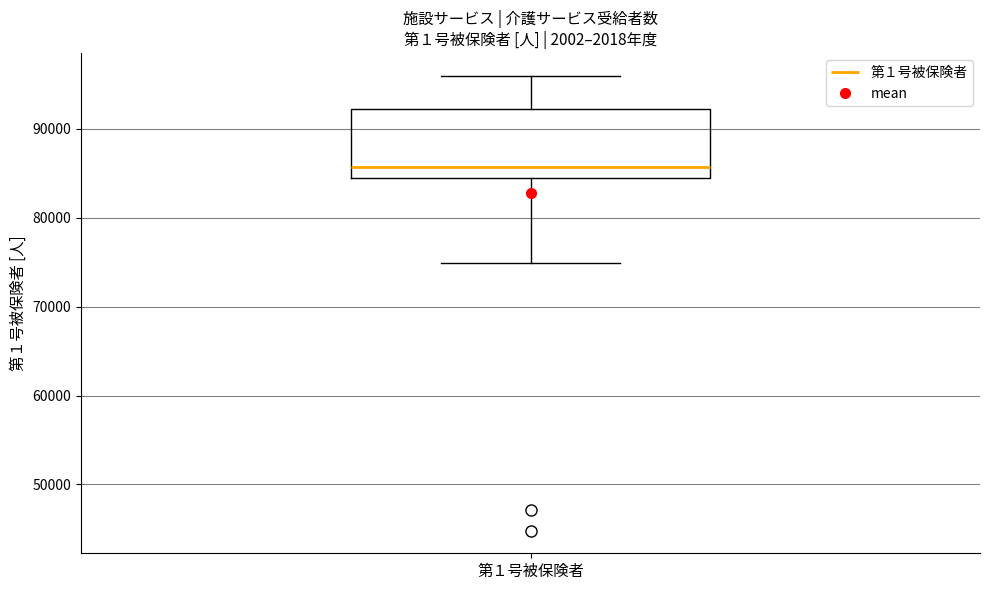

Where is the upper edge of the box for 第１号被保険者 on the y-axis? The values are not printed on the chart, so give them approximately, as read against the axis.

92000